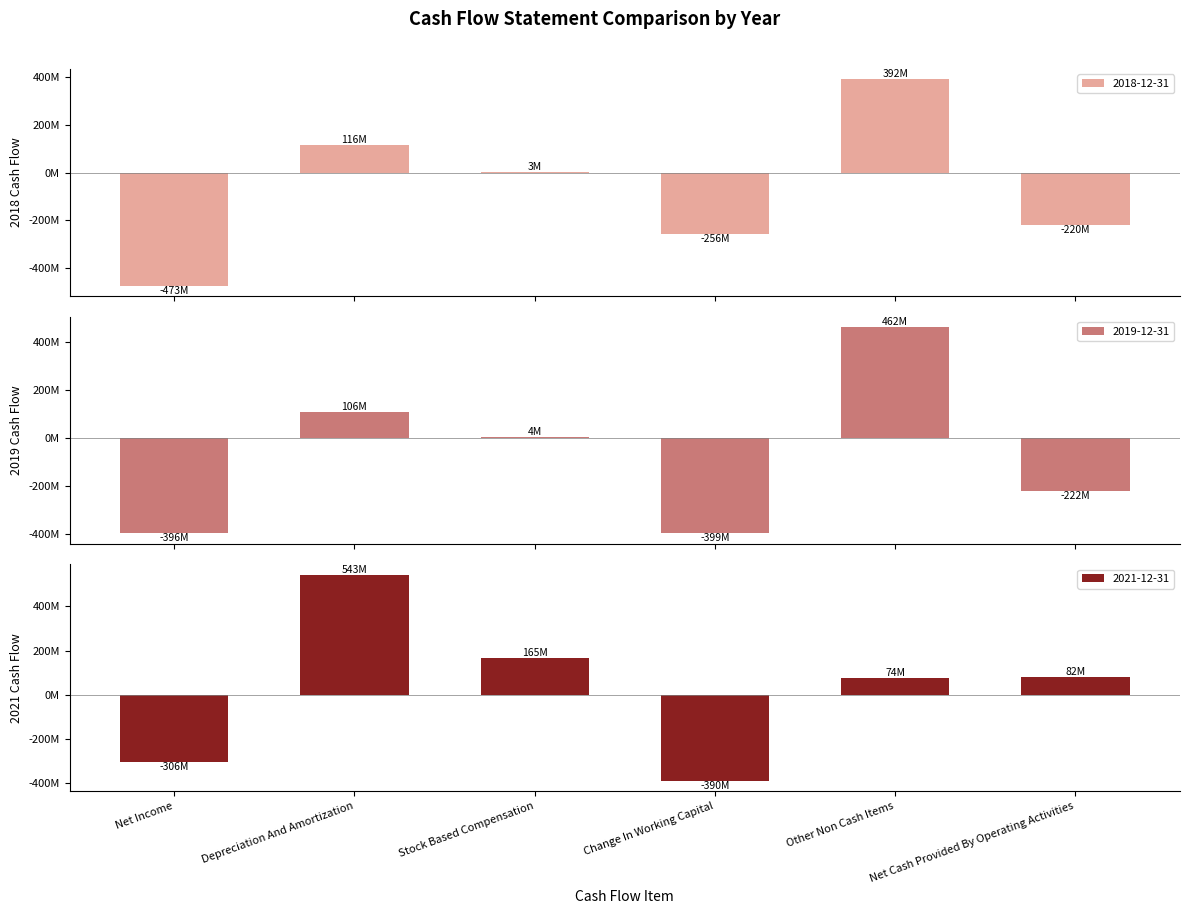

What is the approximate value of 2018-12-31 at Other Non Cash Items?

391.8